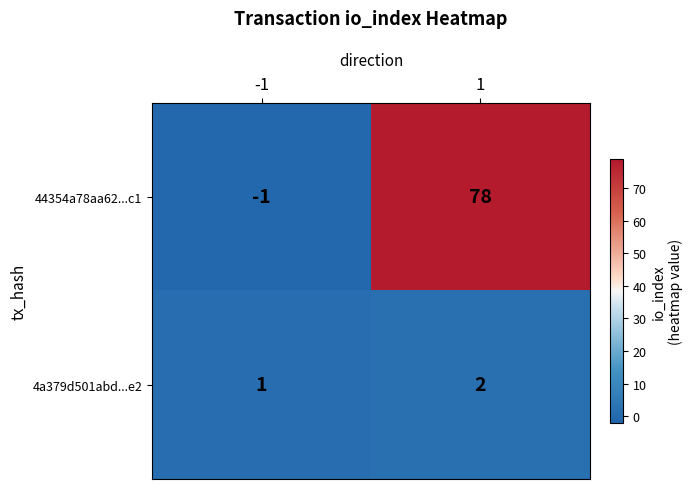

How many series are shown in this chart?

2